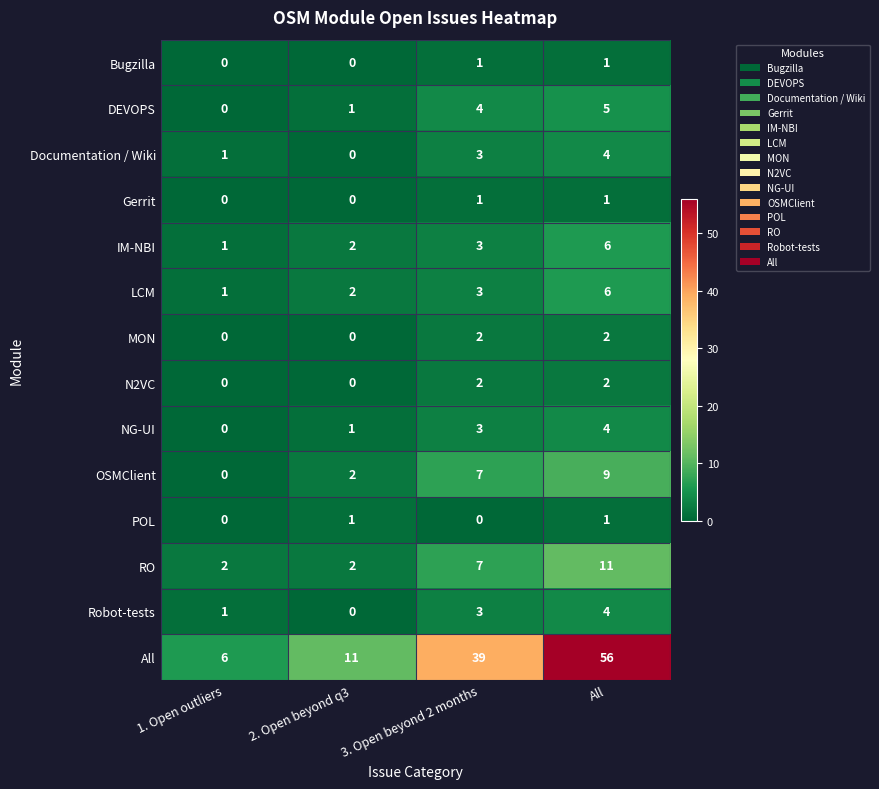

How many positive values does the POL series have?

2